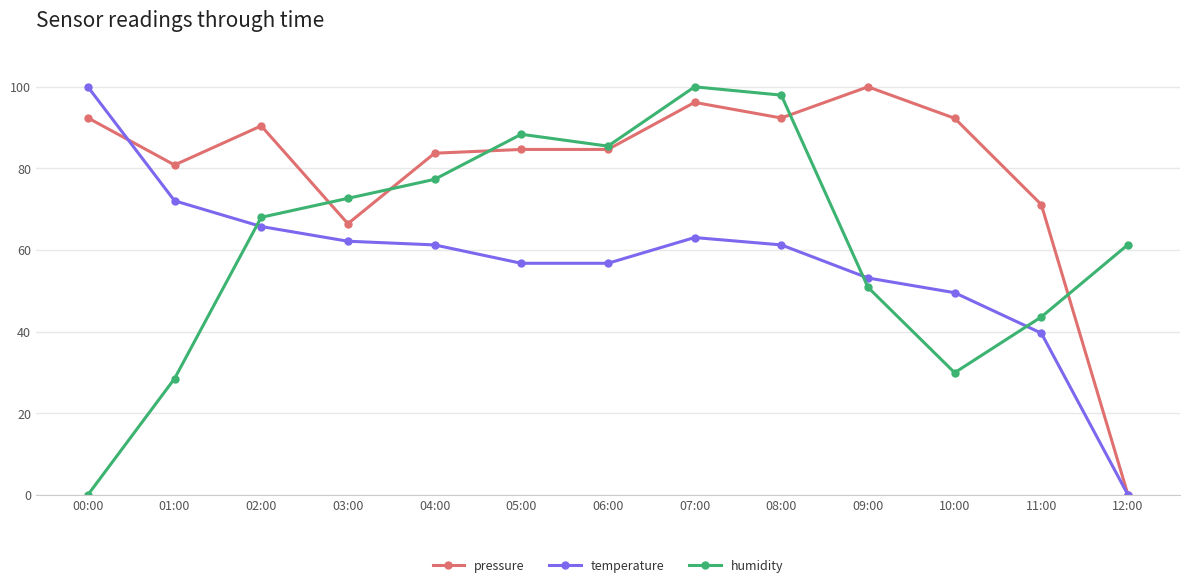

At 00:00, list the series in order from smallest to largest.

humidity, pressure, temperature